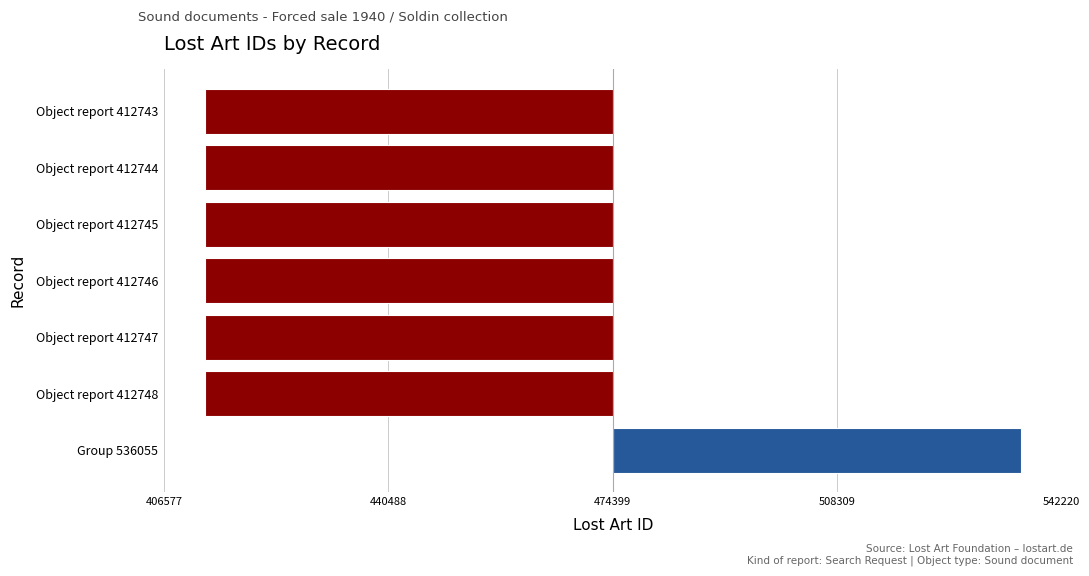

Are the bars horizontal?

Yes